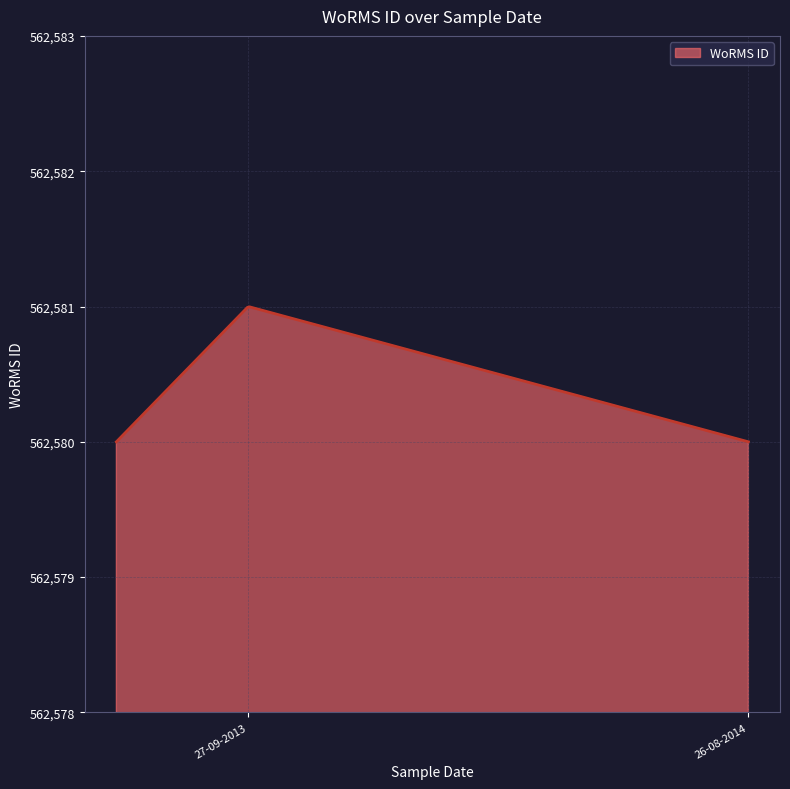

What is the minimum value shown in the chart?

562580.0